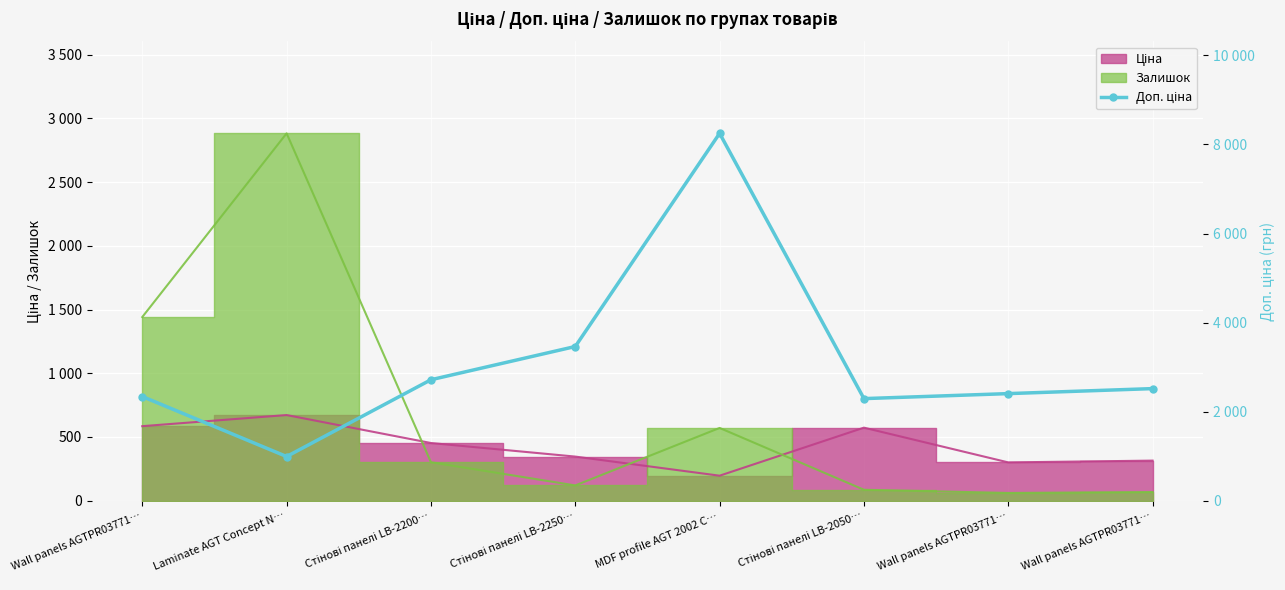

At which category does the chart reach its minimum across all series?

Laminate AGT Concept N…